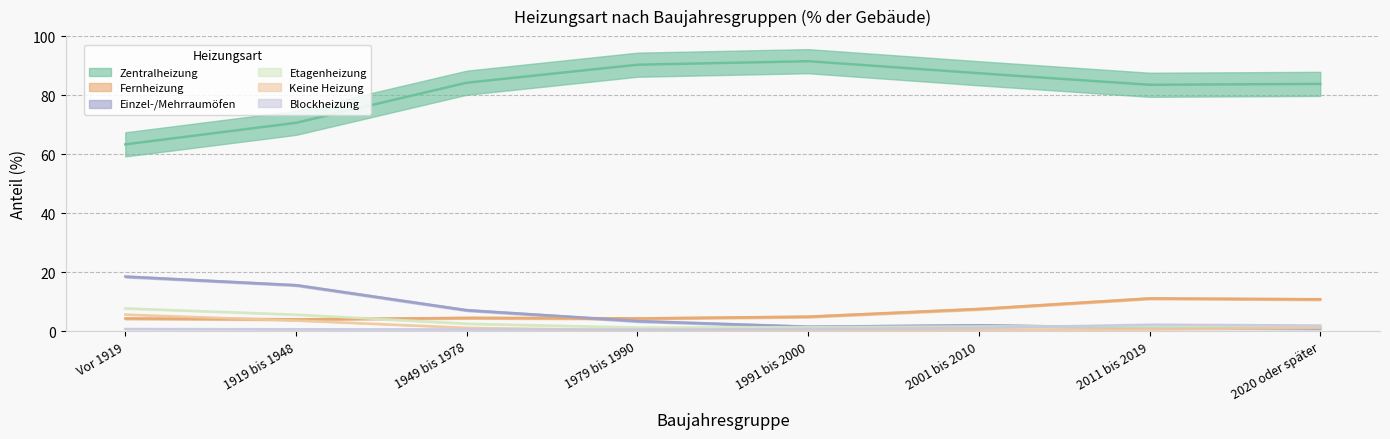

What is the average value of the Etagenheizung series?

2.9